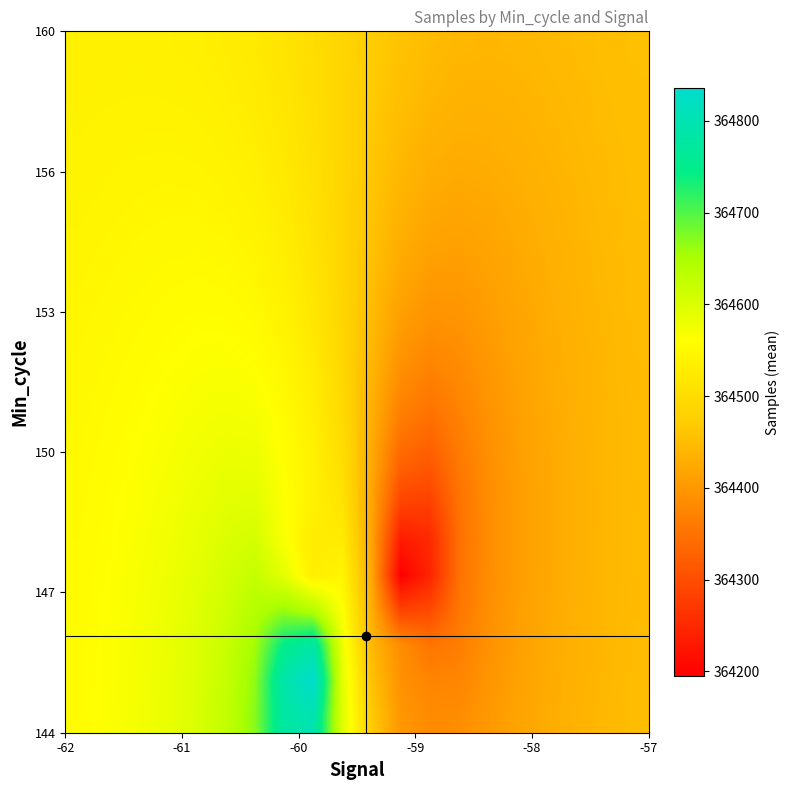

What is the maximum value shown in the chart?

364835.4